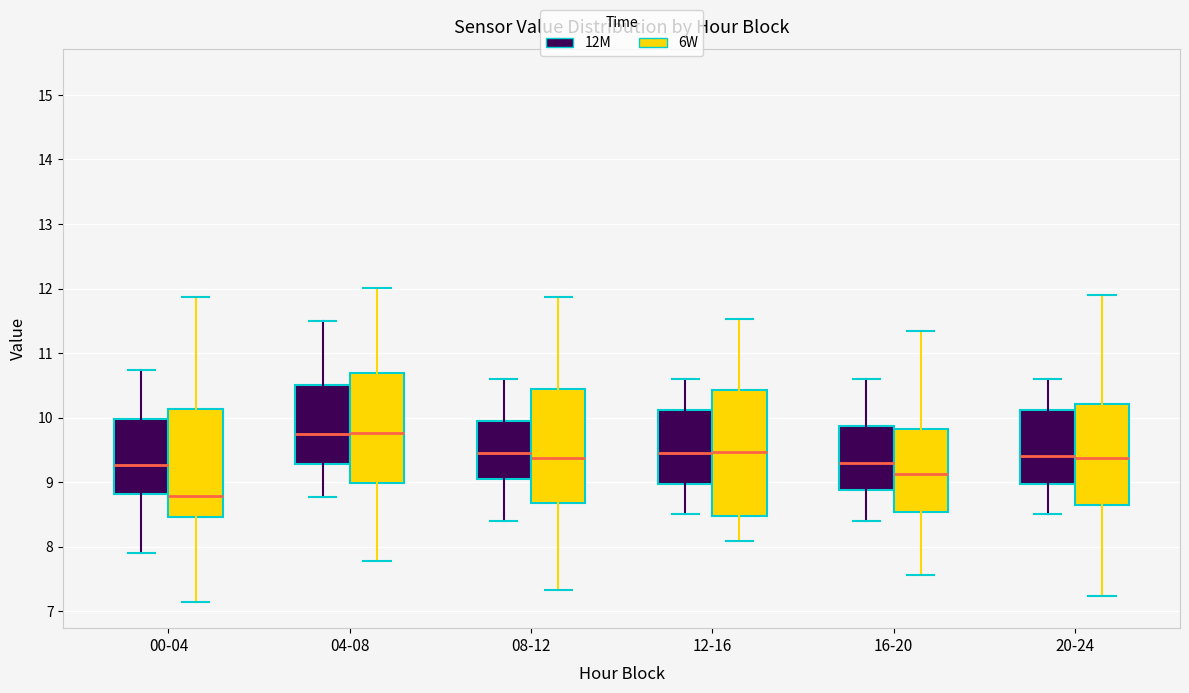

Comparing the boxes themselves (not the whiskers), which one is the tallest?

12-16 (6W)